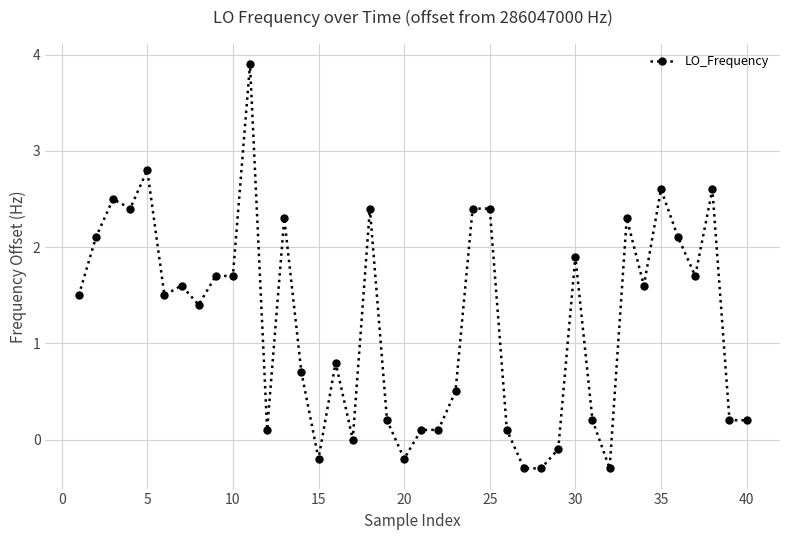

What is the minimum value shown in the chart?

-0.3